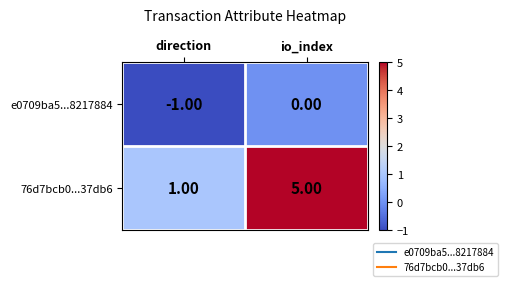

Where is 76d7bcb0...37db6 nearest to the value 3?

direction